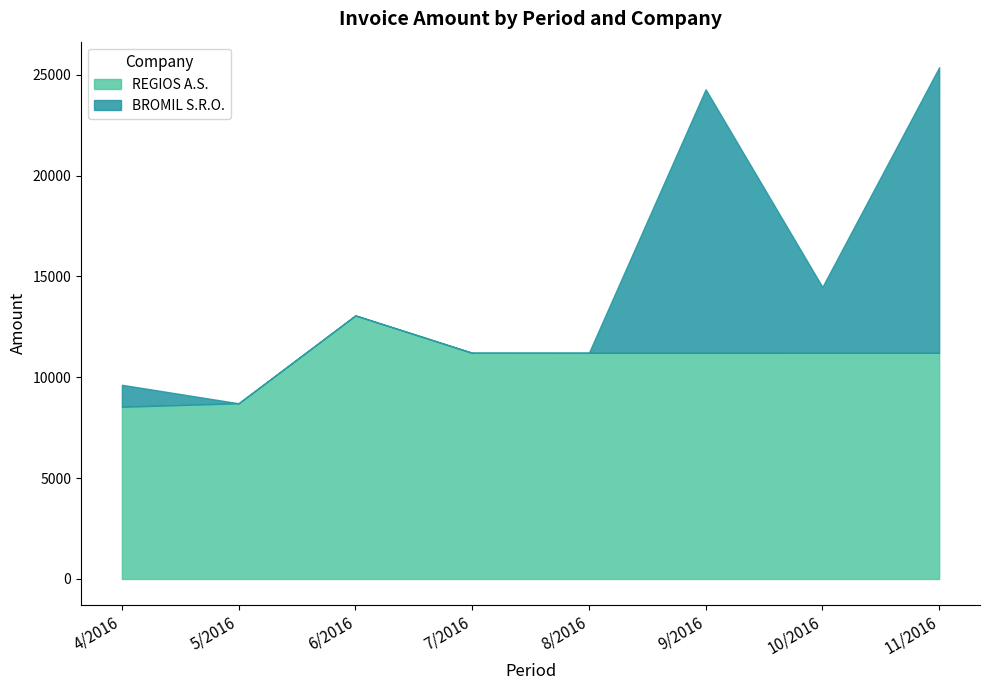

True or false: BROMIL S.R.O. has a value of 0.0 at 5/2016.

True